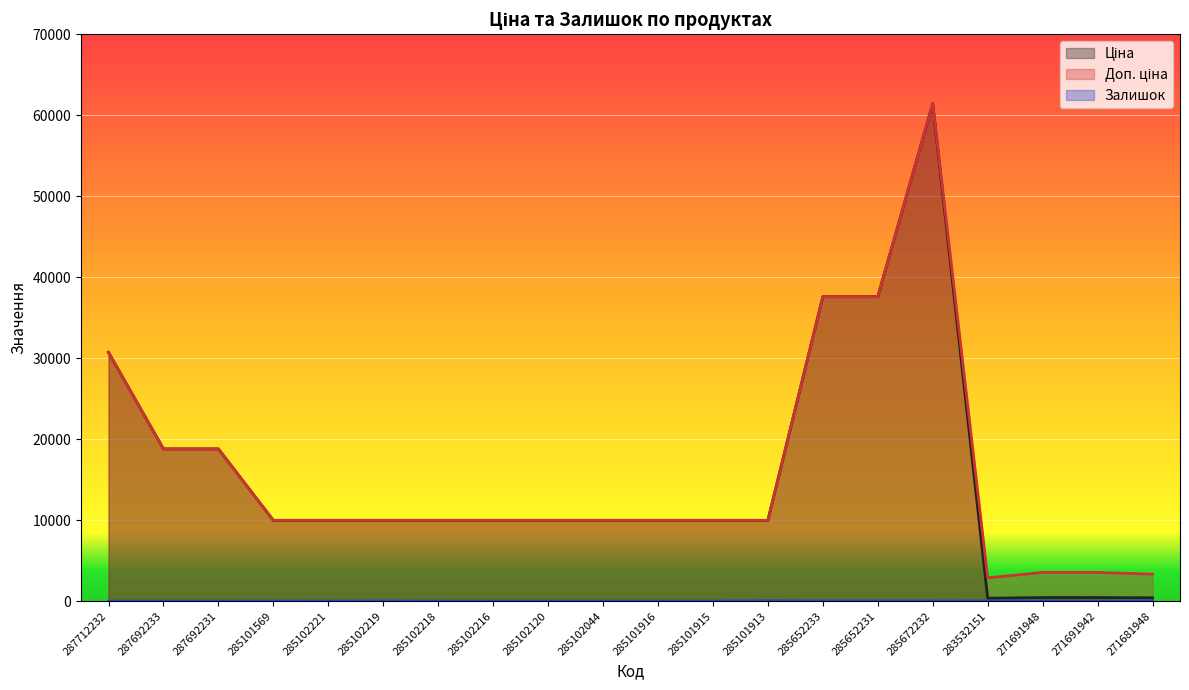

True or false: Доп. ціна and Ціна intersect in this chart.

False